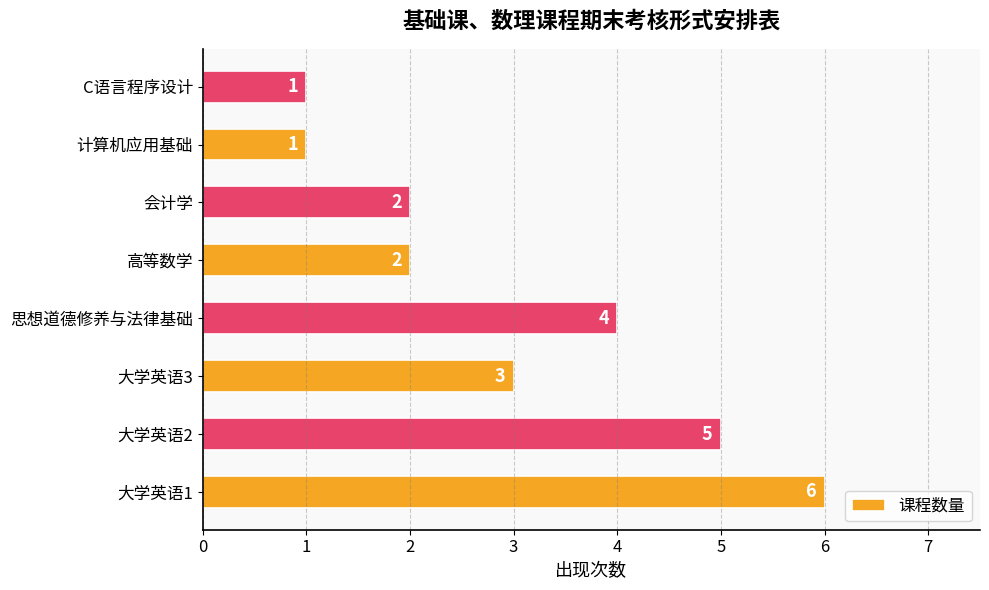

The chart shows a value of 3 at 大学英语2. True or false?

False